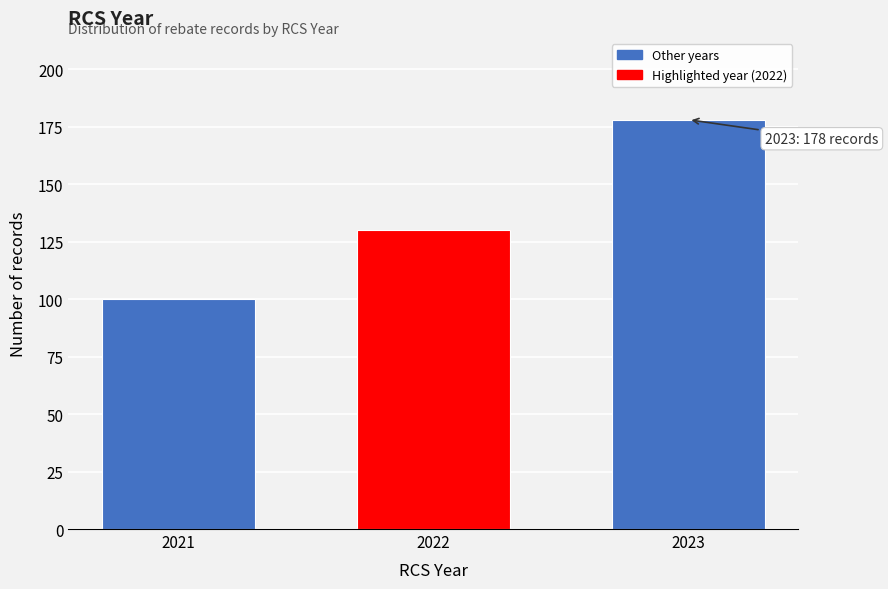

Reading left to right, what are all the values shown in this chart?

100	130	178